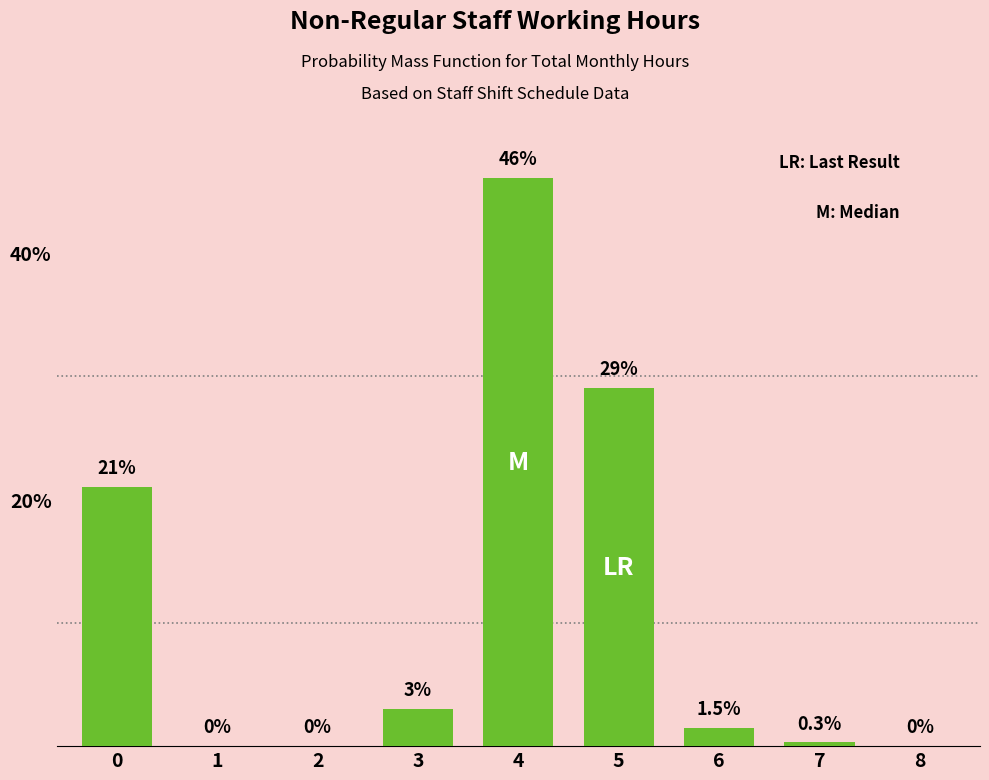

Reading left to right, extract all data points from this chart.

0=21.0	1=0.0	2=0.0	3=3.0	4=46.0	5=29.0	6=1.5	7=0.3	8=0.0